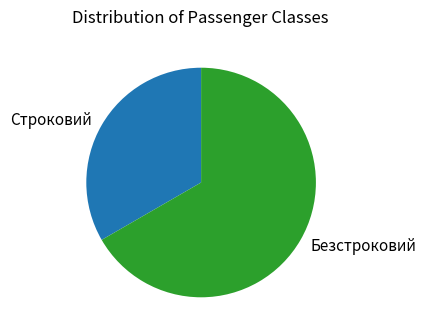

Is the sum of Строковий and Безстроковий greater than half?

Yes